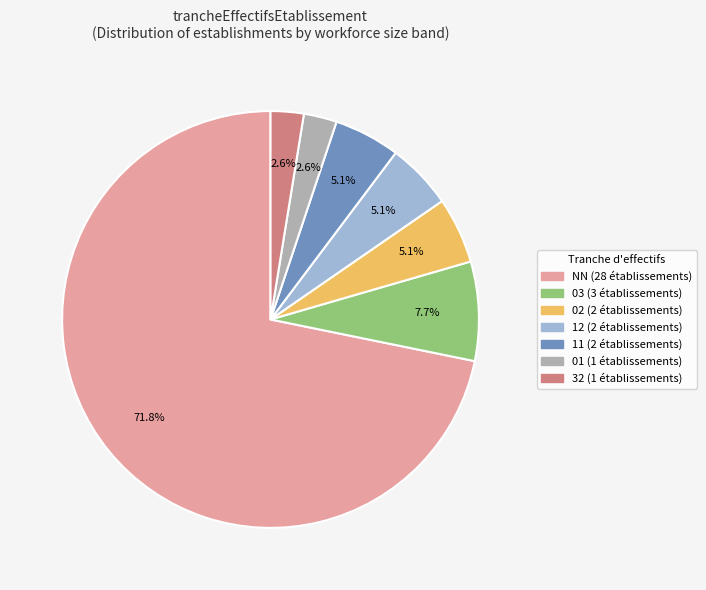

Is there any slice that represents more than half of the pie?

Yes